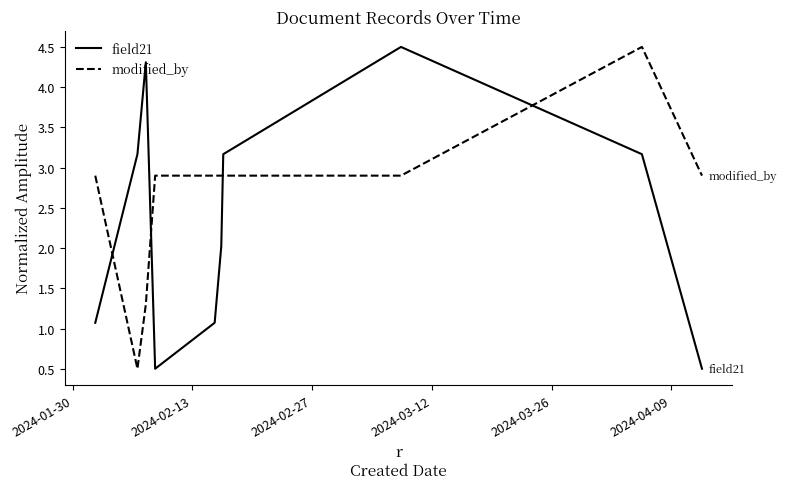

Does the chart have visible grid lines?

No